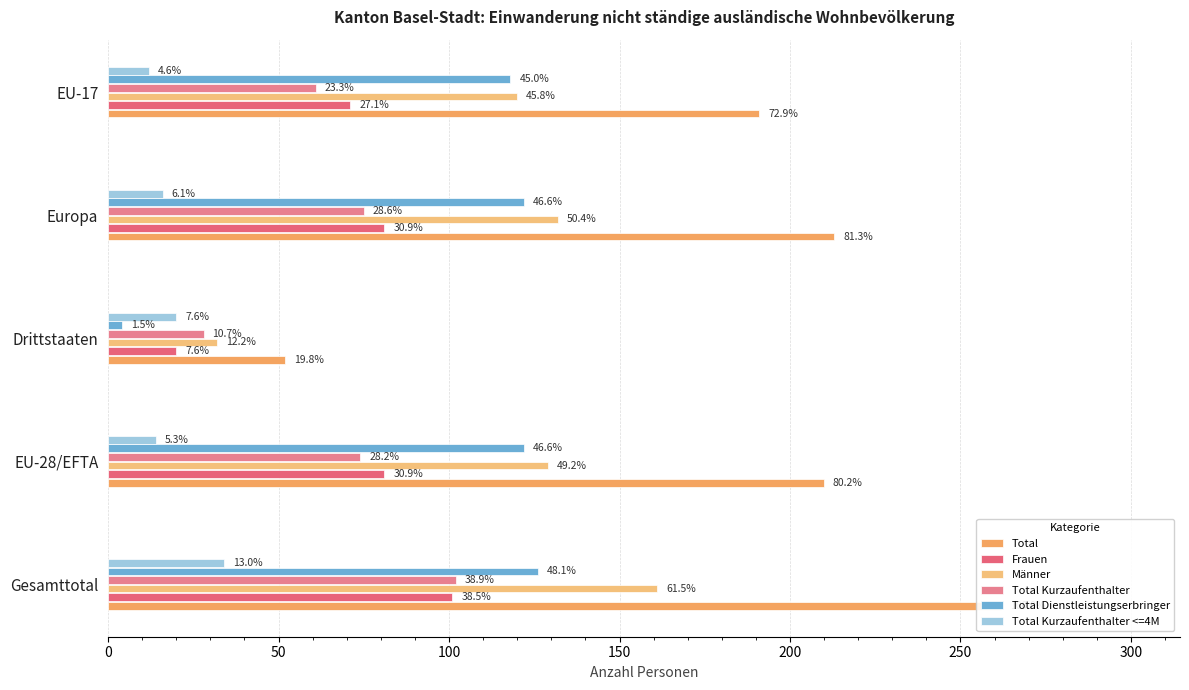

Which series changed the most between Gesamttotal and EU-17?

Total